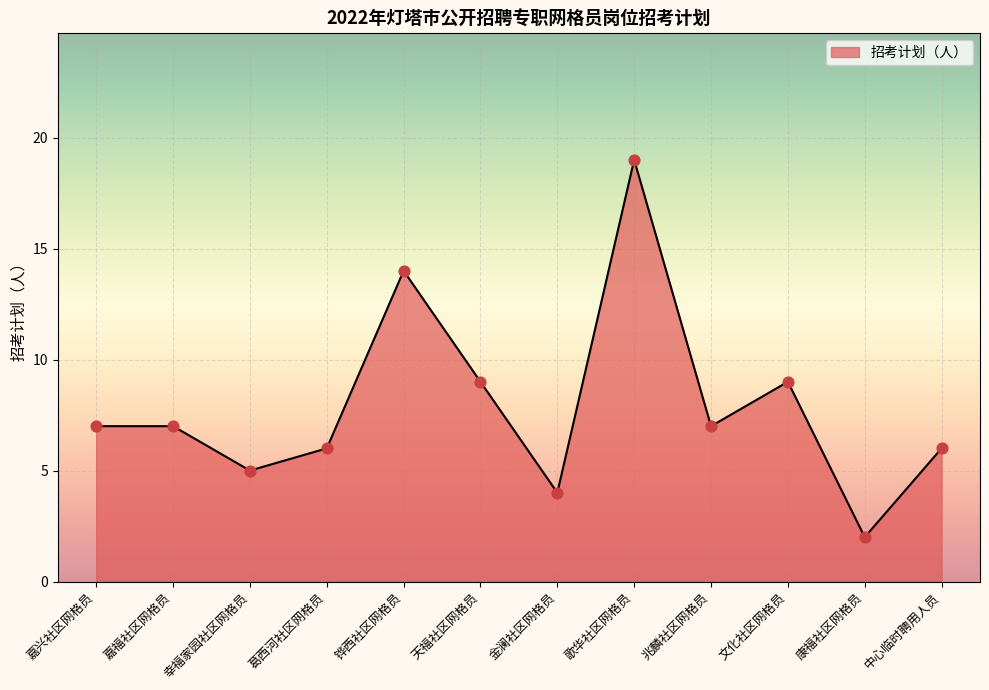

What is the change in value from 铧西社区网格员 to 兆麟社区网格员?

-7